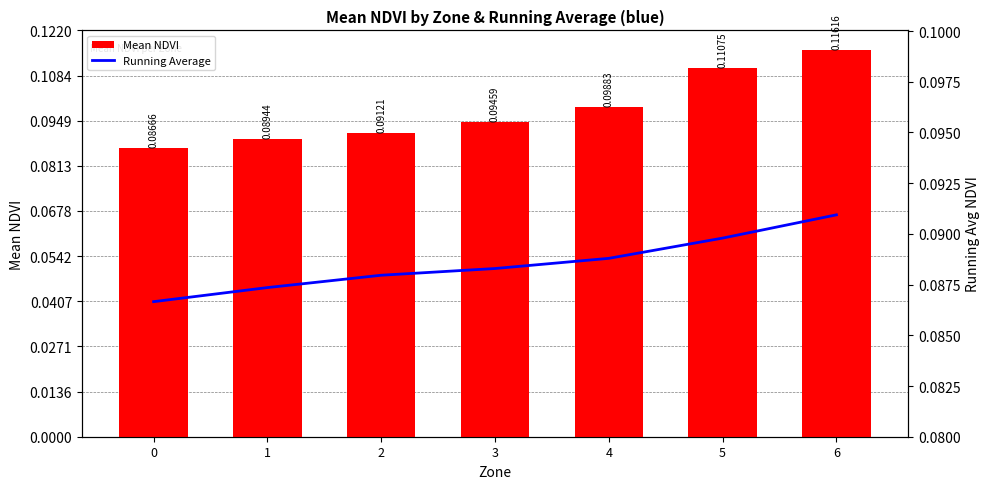

The Mean NDVI series shows 0.1 at 3. True or false?

True